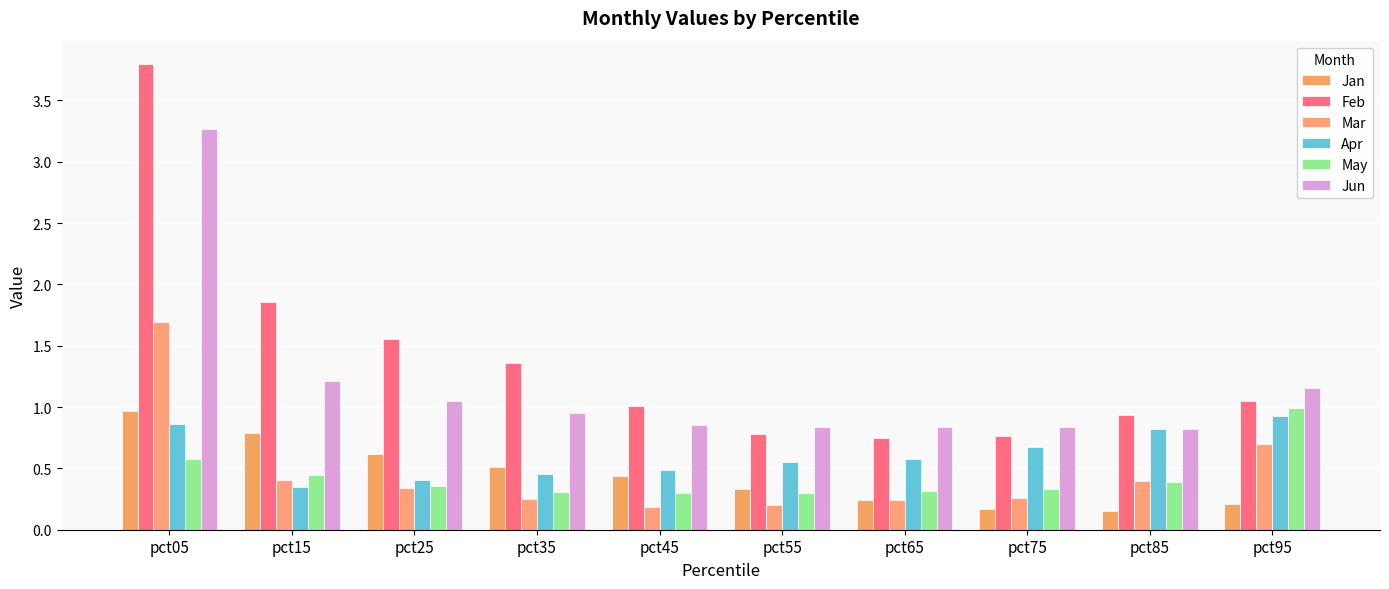

True or false: Jan has a value of 0.6 at pct25.

True